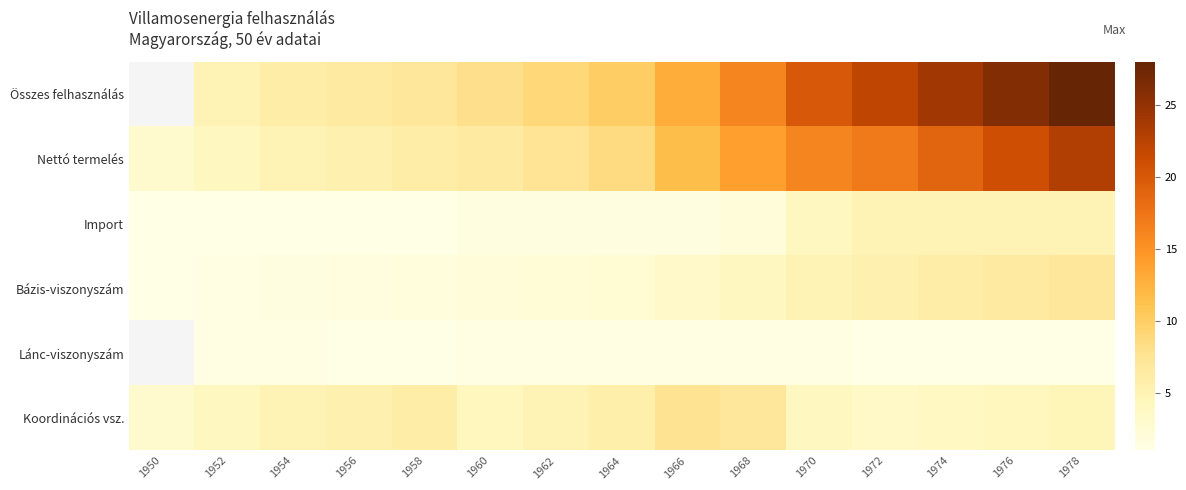

Is the value of Összes felhasználás at 1972 greater than the value of Nettó termelés at 1964?

Yes